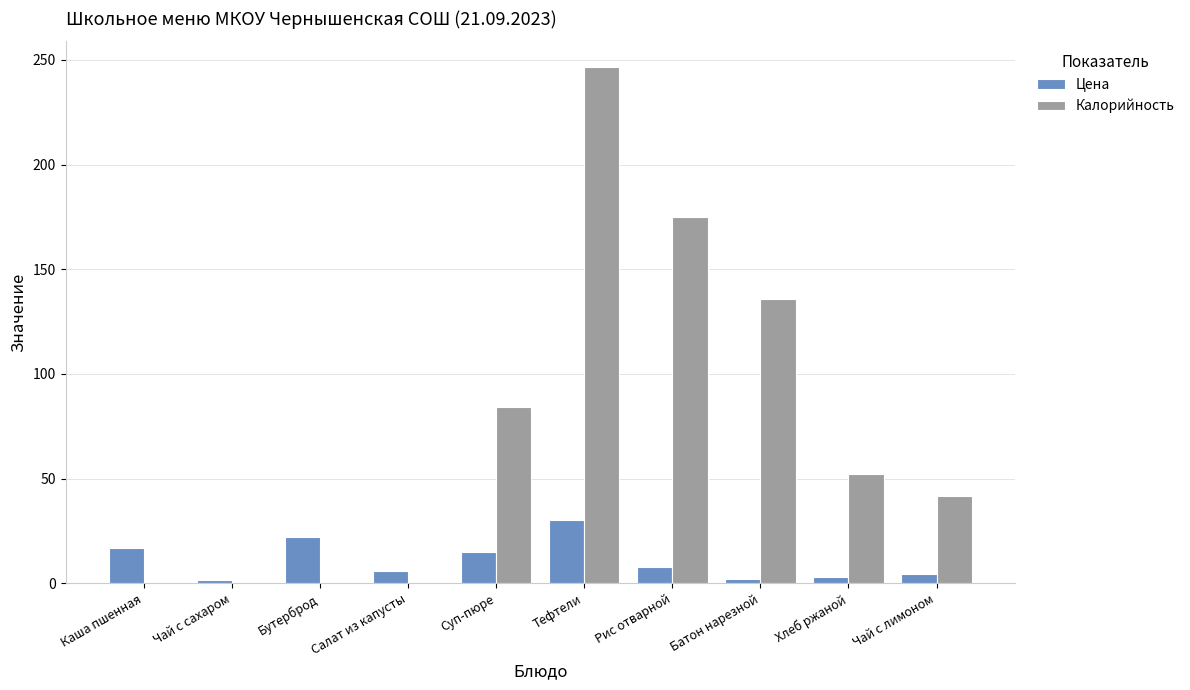

Which series has the largest total across all categories?

Калорийность